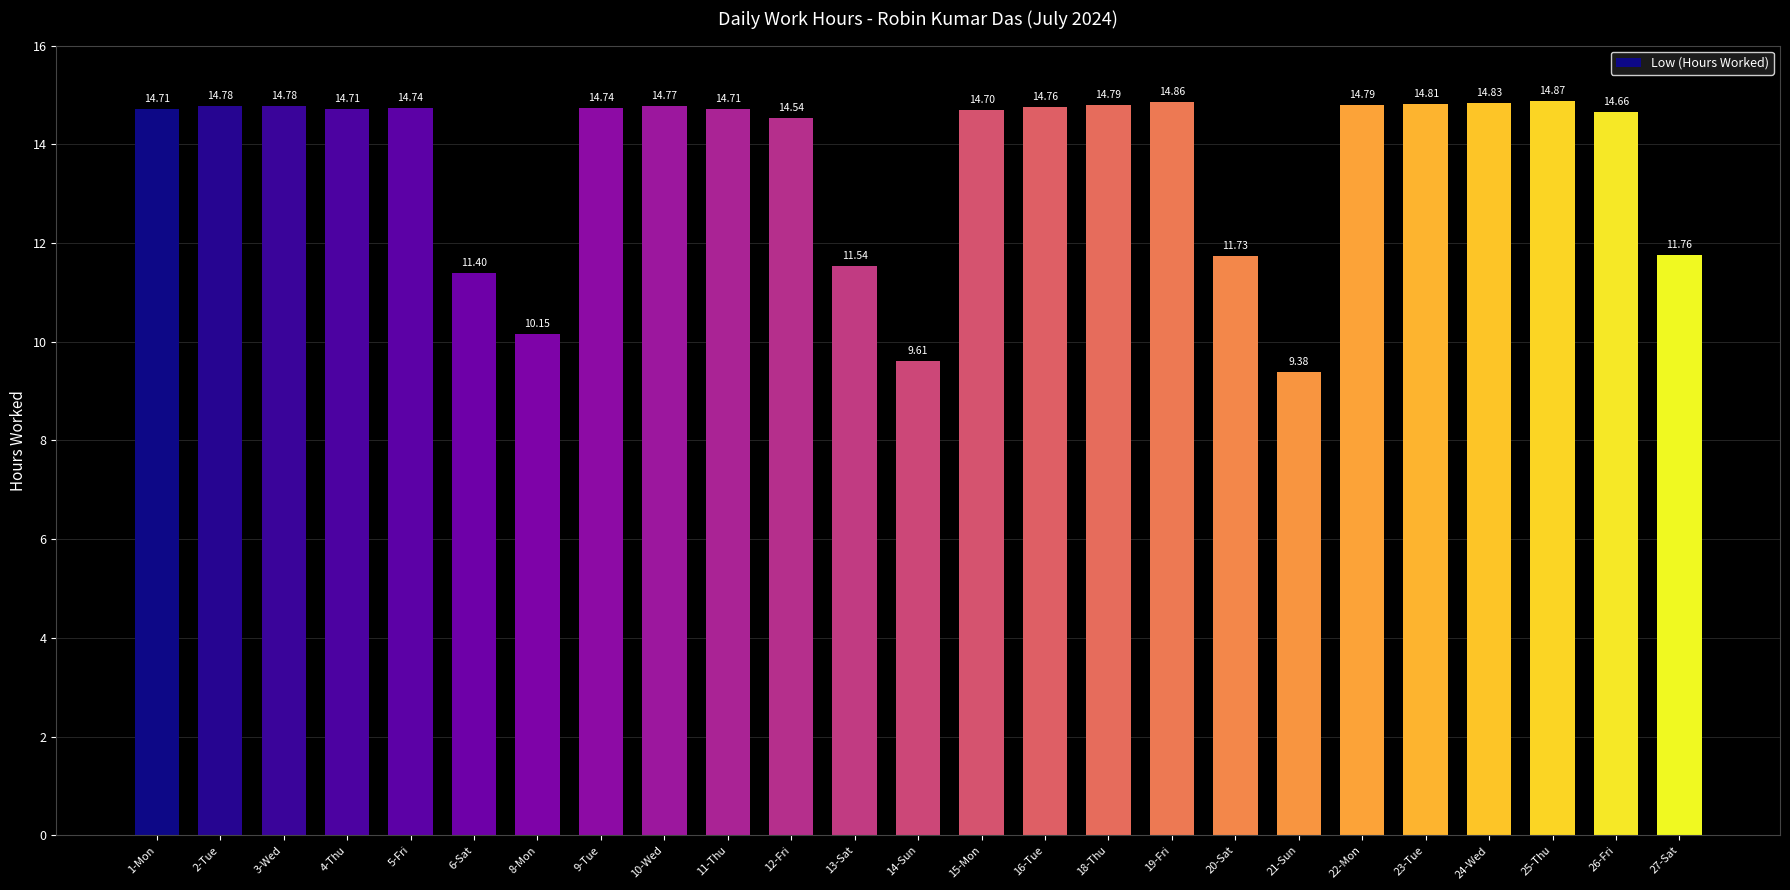

Reading right to left, list all the values displayed in this chart.

27-Sat=11.8	26-Fri=14.7	25-Thu=14.9	24-Wed=14.8	23-Tue=14.8	22-Mon=14.8	21-Sun=9.4	20-Sat=11.7	19-Fri=14.9	18-Thu=14.8	16-Tue=14.8	15-Mon=14.7	14-Sun=9.6	13-Sat=11.5	12-Fri=14.5	11-Thu=14.7	10-Wed=14.8	9-Tue=14.7	8-Mon=10.2	6-Sat=11.4	5-Fri=14.7	4-Thu=14.7	3-Wed=14.8	2-Tue=14.8	1-Mon=14.7